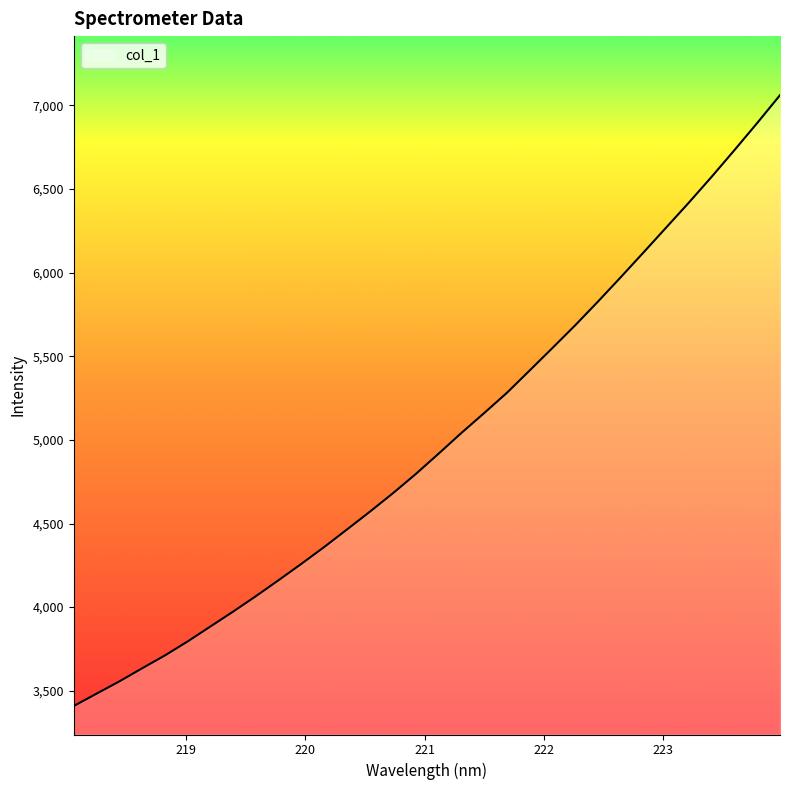

What is the greatest value displayed?

7061.7